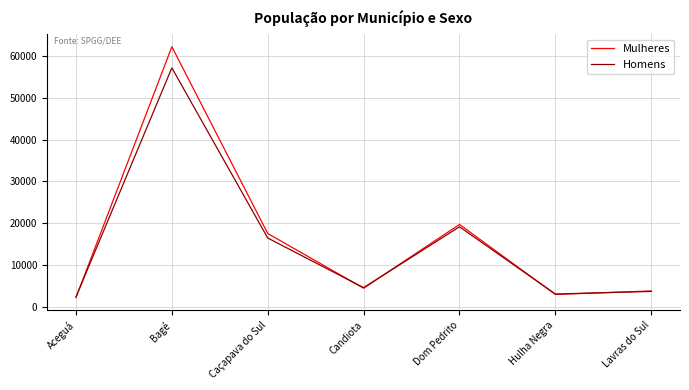

What is the total value across all series at Hulha Negra?

5976